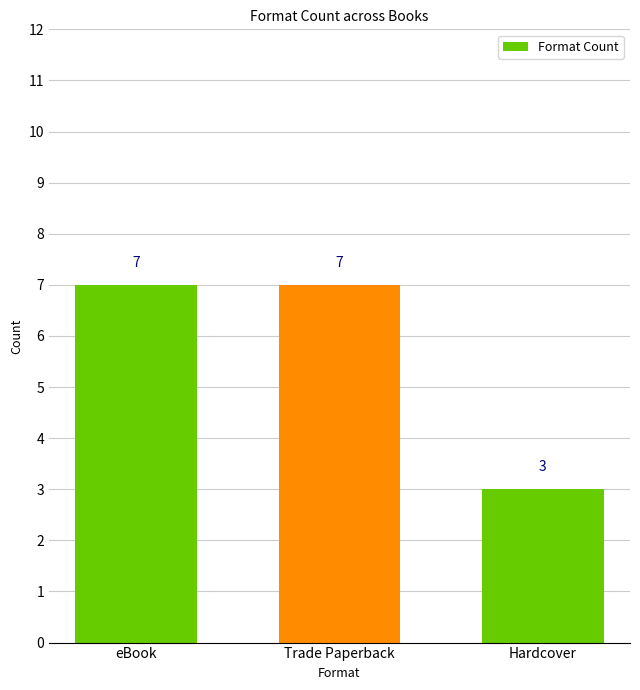

How many values are between 3 and 7?

3